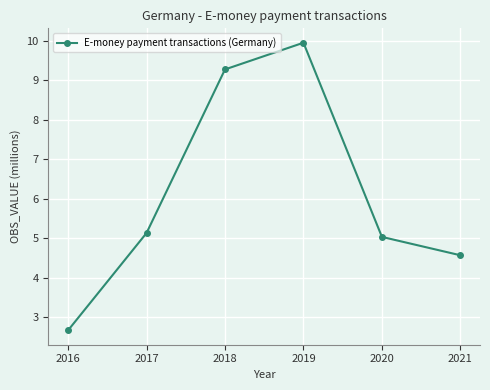

At which category does the chart reach its minimum across all series?

2016